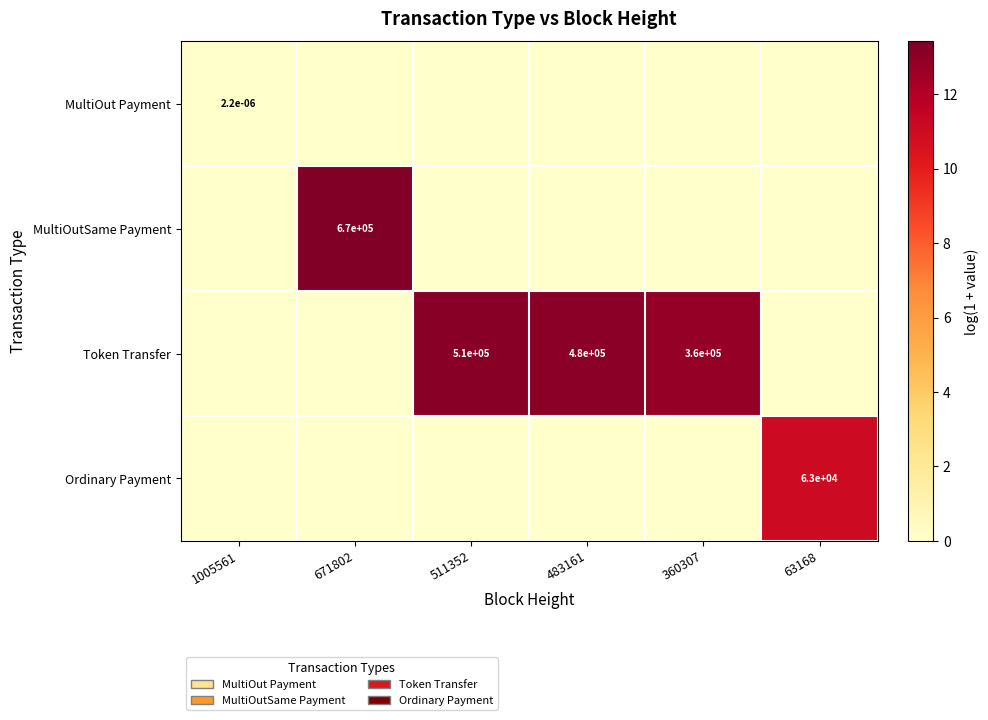

True or false: MultiOut Payment has a value of 0.0 at 1005561.

True